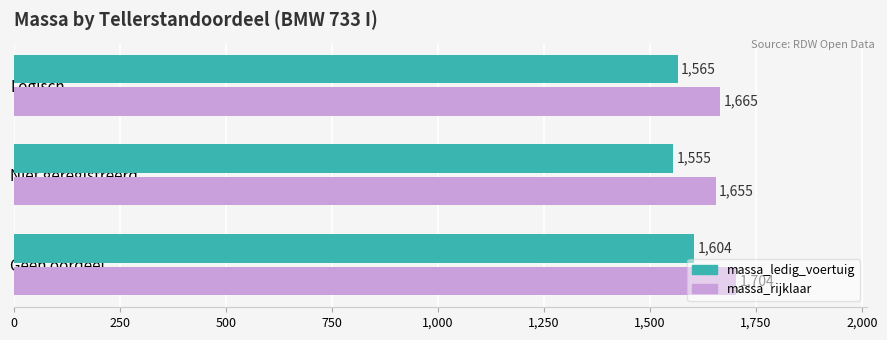

How many data points in massa_ledig_voertuig are less than 1565?

1